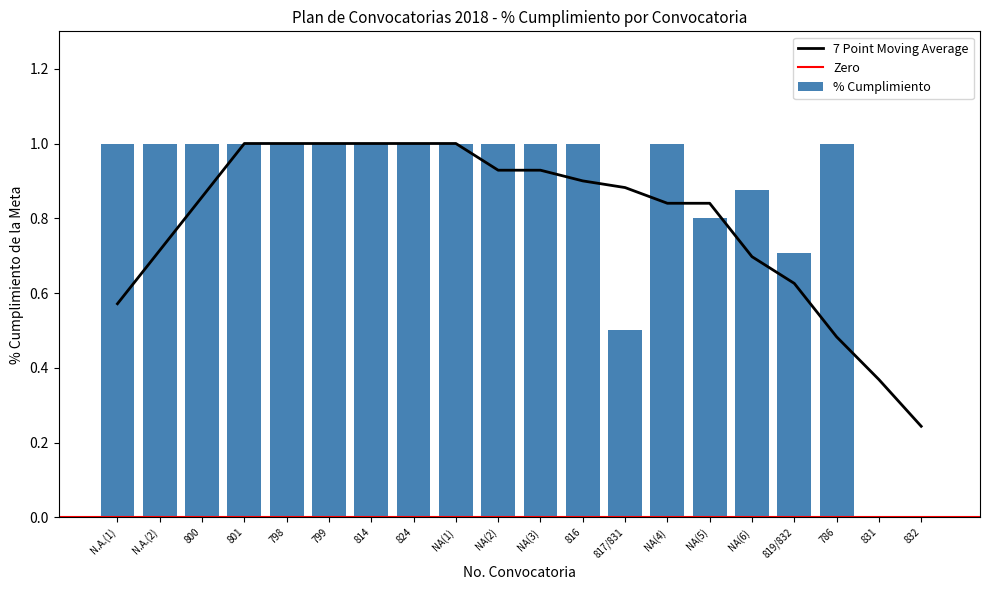

Rank the categories by value from lowest to highest.

831, 832, 817/831, 819/832, NA(5), NA(6), N.A.(1), N.A.(2), 800, 801, 798, 799, 814, 824, NA(1), NA(2), NA(3), 816, NA(4), 786